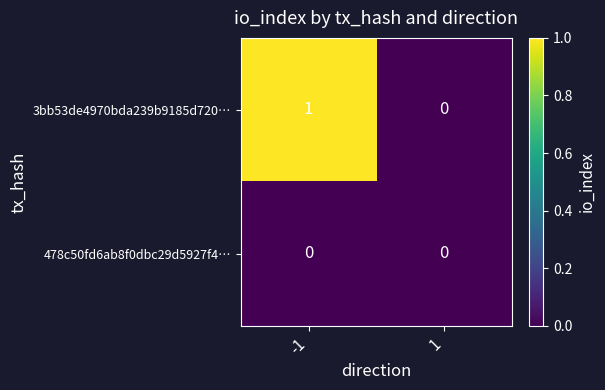

List the series in order of their overall mean, highest first.

3bb53de4970bda239b9185d720…, 478c50fd6ab8f0dbc29d5927f4…